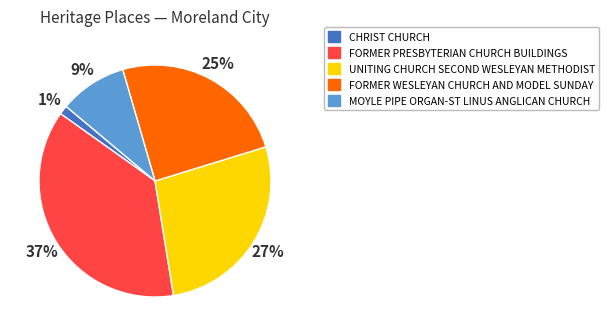

Which slice is the smallest?

CHRIST CHURCH